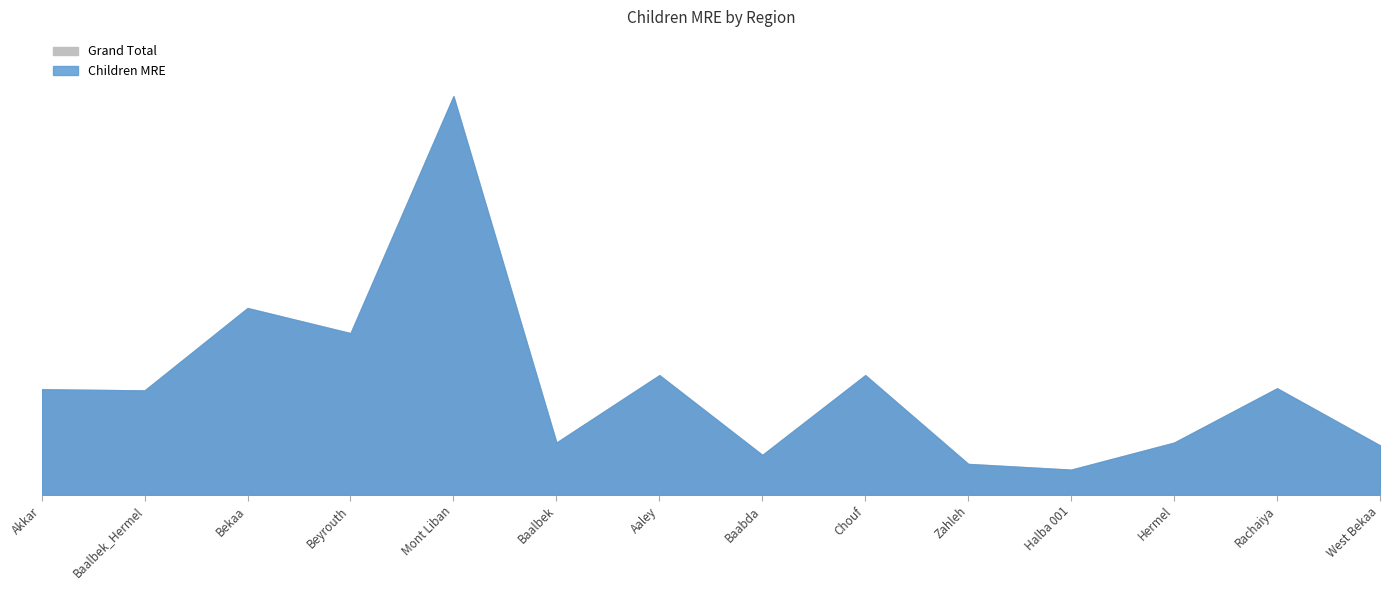

Reading left to right, what are all the values shown in this chart?

Children MRE: 2520	2492	4459	3859	9516	1246	2856	951	2856	737	600	1246	2543	1179
Grand Total: 2520	2492	4459	3859	9516	1246	2856	951	2856	737	600	1246	2543	1179